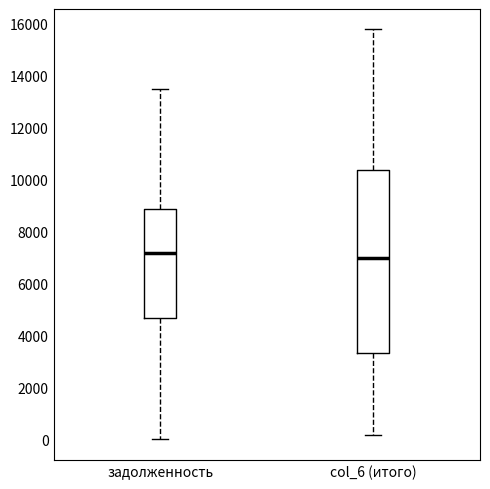

Reading left to right, read every box against the y-axis: the position of its median line, the range the box covers, and the ends of its whiskers. The values are not printed on the chart, so give them approximately, as read against the axis.

задолженность: median 7200, box 4600 to 8800, whiskers 0 to 13400
col_6 (итого): median 7000, box 3400 to 10400, whiskers 200 to 15800